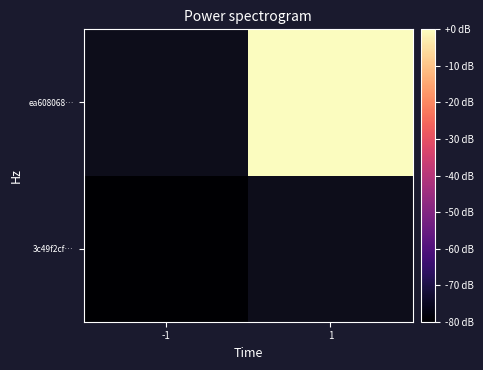

List the series in order of their overall mean, lowest first.

3c49f2cf…, ea608068…